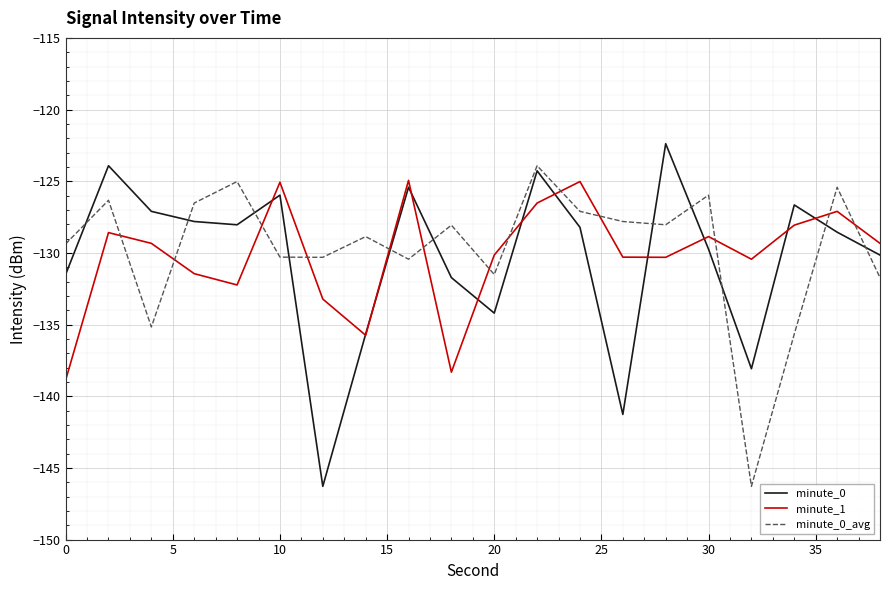

What are all the series names shown in the legend?

minute_0, minute_1, minute_0_avg